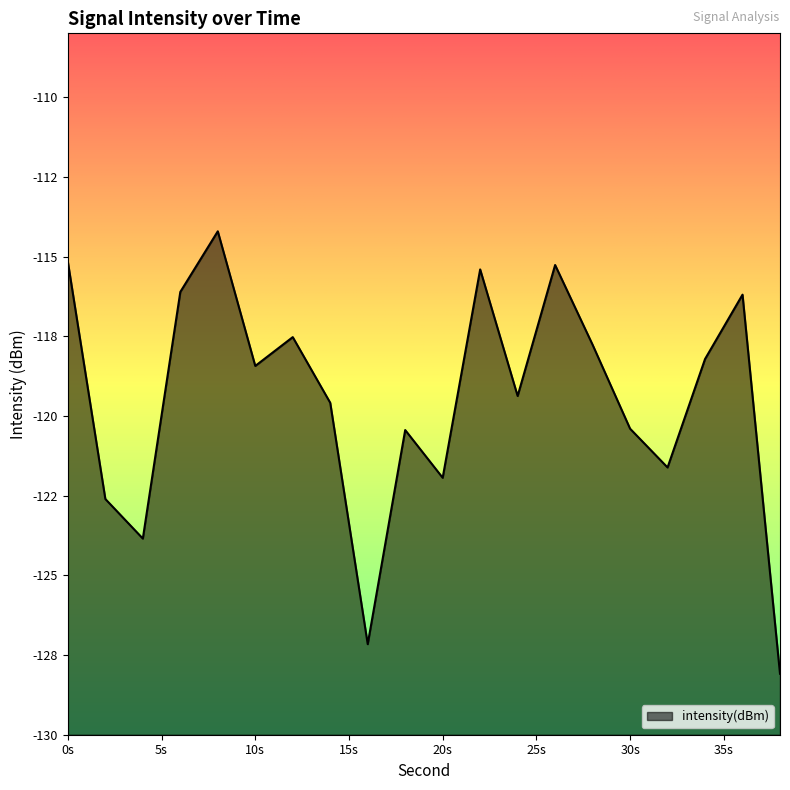

At which category does the chart reach its minimum across all series?

38